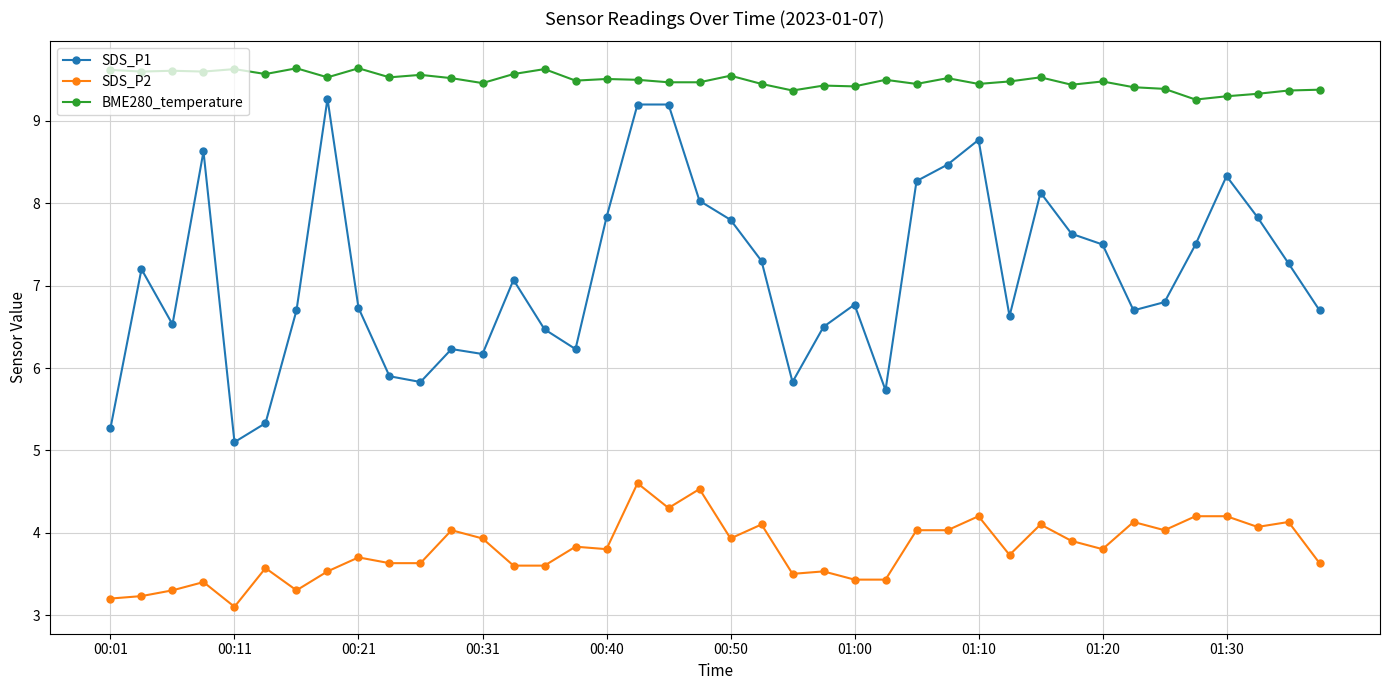

What is the maximum value for BME280_temperature?

9.6